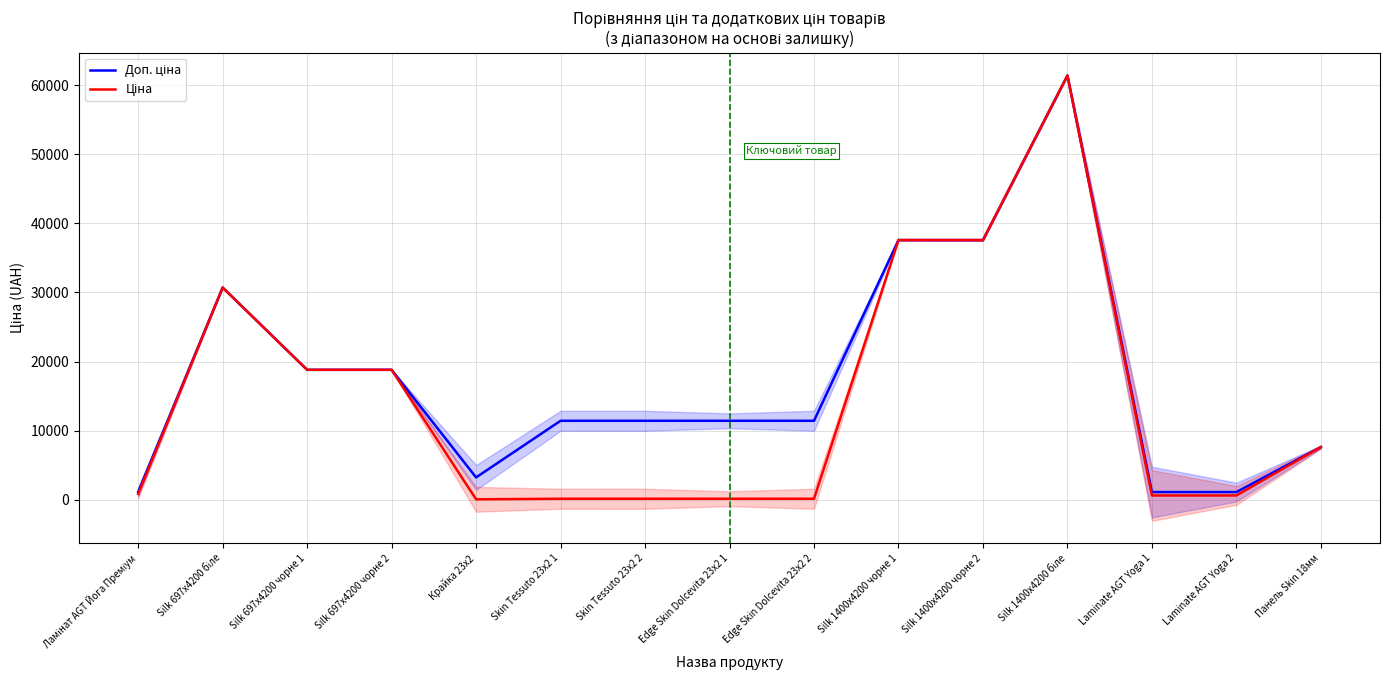

Is the value of Доп. ціна at Edge Skin Dolcevita 23x2 2 greater than the value of Ціна at Laminate AGT Yoga 1?

Yes